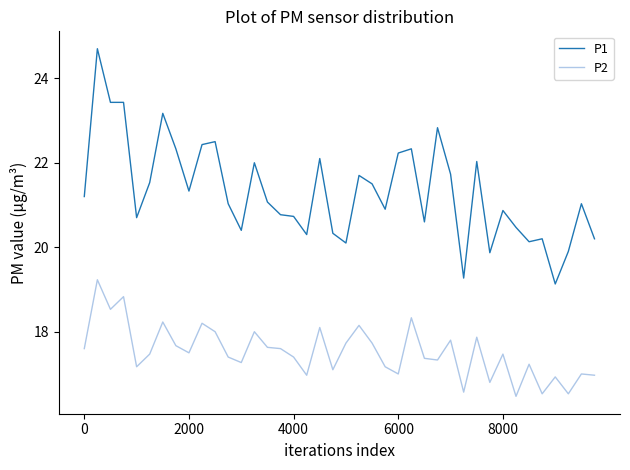

Which series has the largest total across all categories?

P1